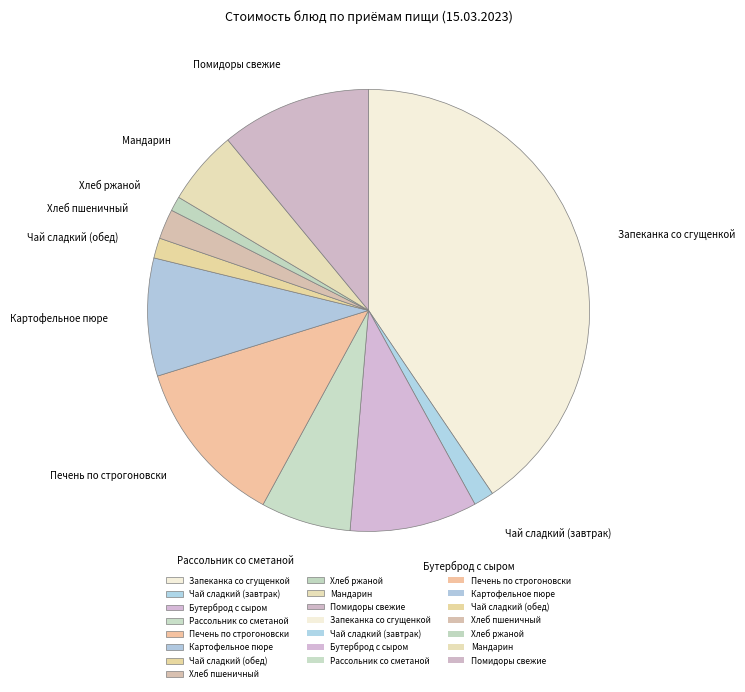

Do Рассольник со сметаной and Хлеб ржаной together represent more than half of the pie?

No